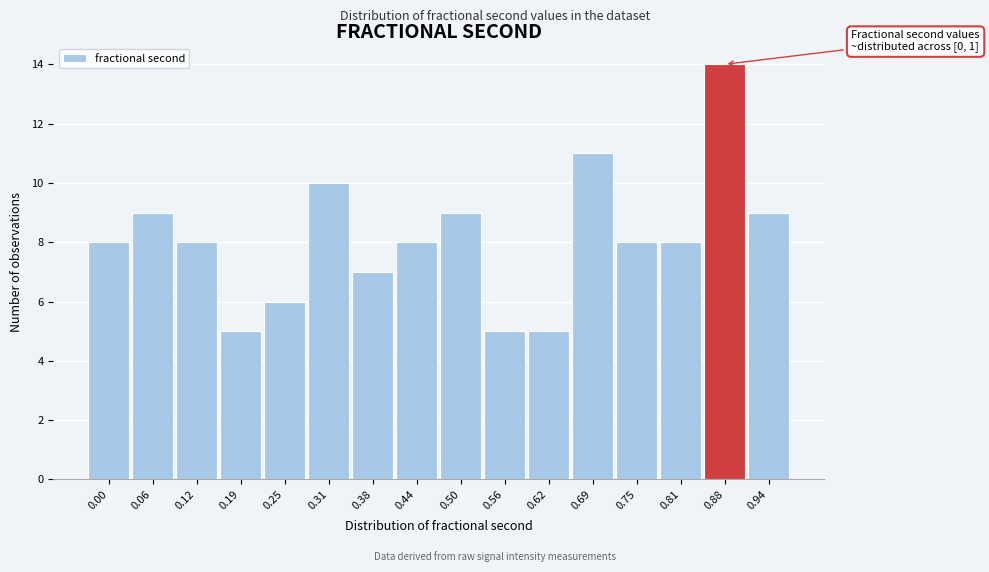

Reading left to right, what are all the values shown in this chart?

0.00=8	0.06=9	0.12=8	0.19=5	0.25=6	0.31=10	0.38=7	0.44=8	0.50=9	0.56=5	0.62=5	0.69=11	0.75=8	0.81=8	0.88=14	0.94=9